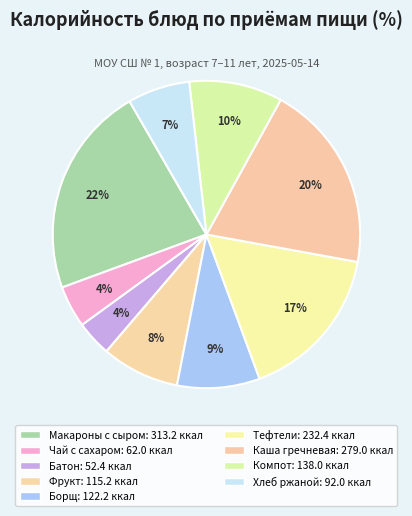

Count the number of slices in the pie.

9